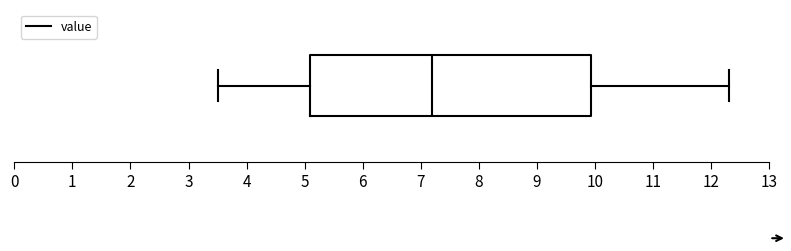

Transcribe this box plot: give where the median line is, the range the box spans, and where the two whiskers end, as read against the x-axis. The values are not printed on the chart, so give them approximately, as read against the axis.

median 7.2, box 5.1 to 9.9, whiskers 3.5 to 12.3